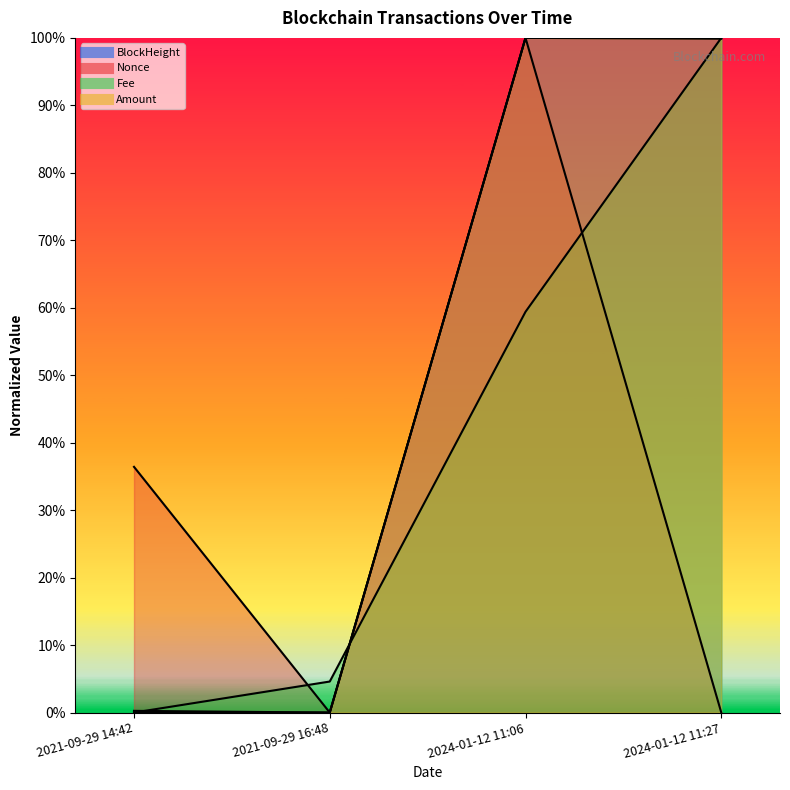

What is the difference between the maximum and minimum values in the BlockHeight series?

1.0